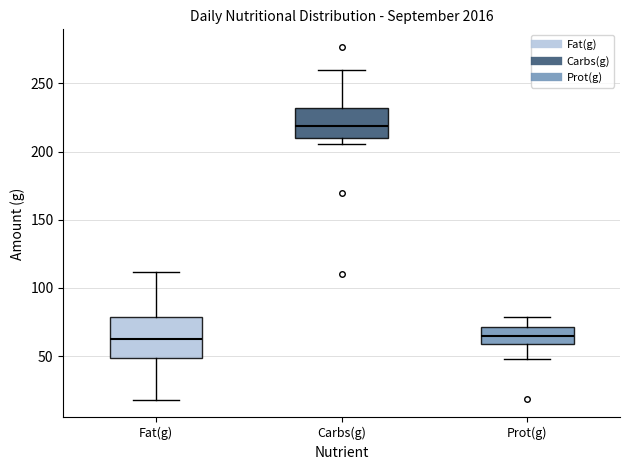

Which box's median line is the highest?

Carbs(g)